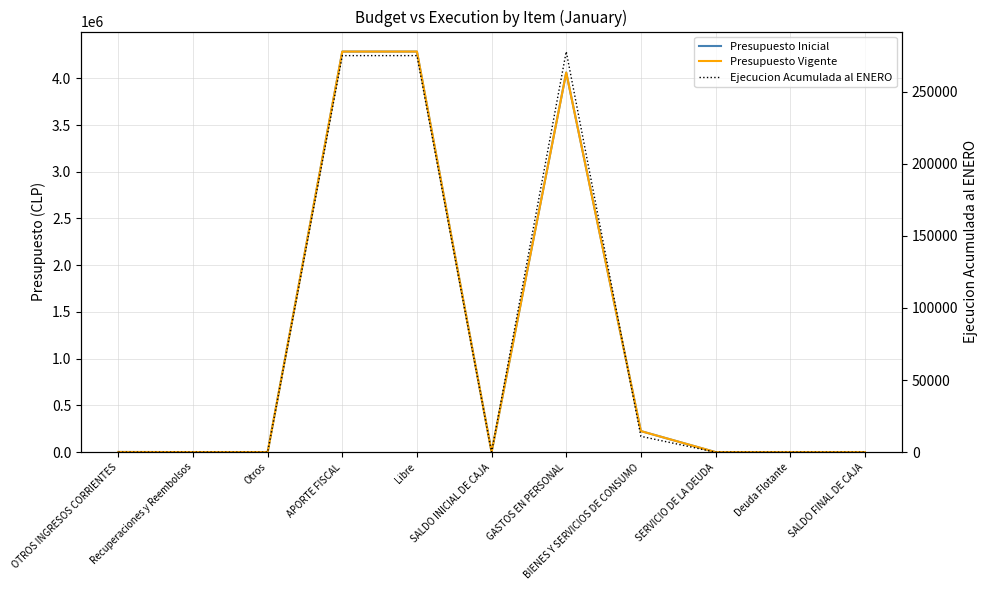

Reading left to right, extract all data points from this chart.

Presupuesto Inicial: 2331	1166	1165	4285481	4285481	1000	4061091	225721	1000	1000	1000
Presupuesto Vigente: 2331	1166	1165	4285481	4285481	1000	4061091	225721	1000	1000	1000
Ejecucion Acumulada al ENERO: 49	49	0	274993	274993	0	277789	10997	0	0	0